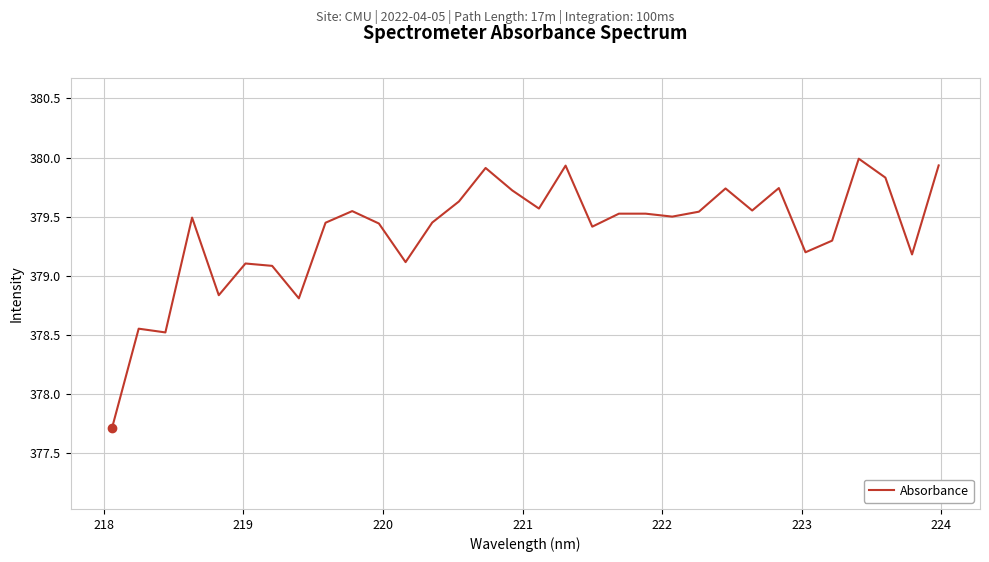

What is the greatest value displayed?

380.0